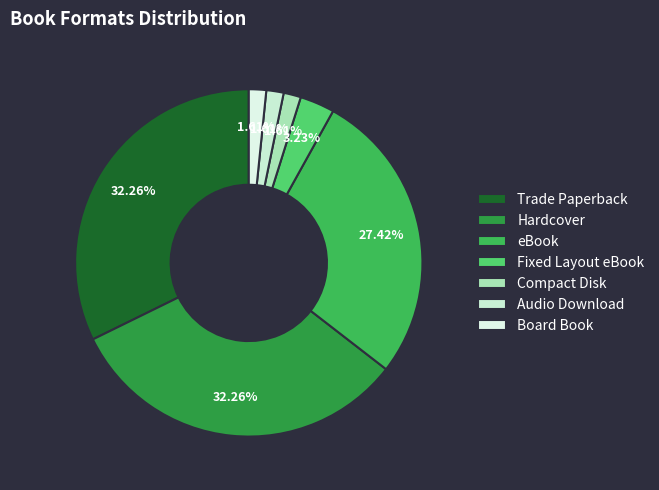

Does eBook account for over 50% of the chart?

No